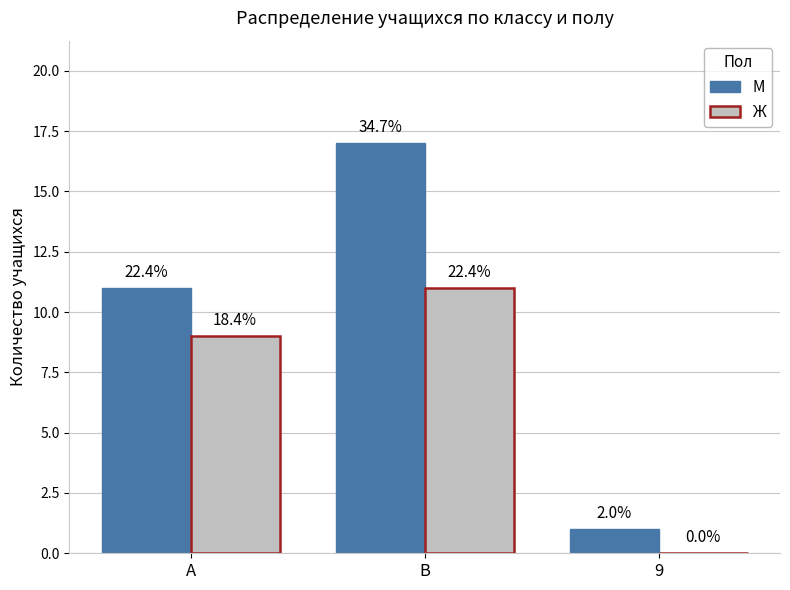

What are all the series names shown in the legend?

М, Ж